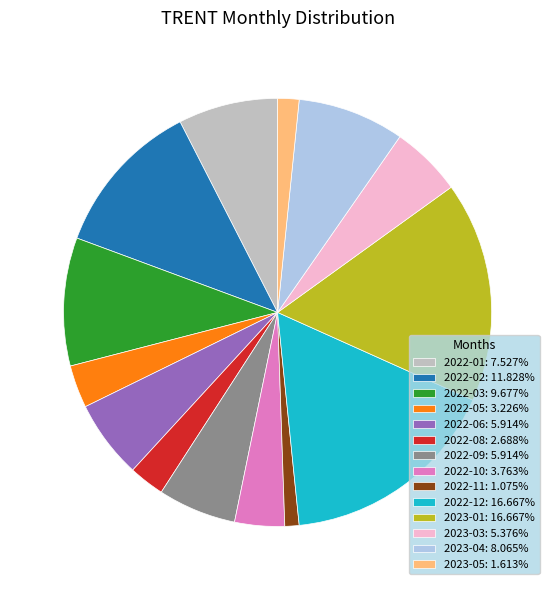

Do 2022-02: 11.828% and 2022-10: 3.763% together represent more than half of the pie?

No